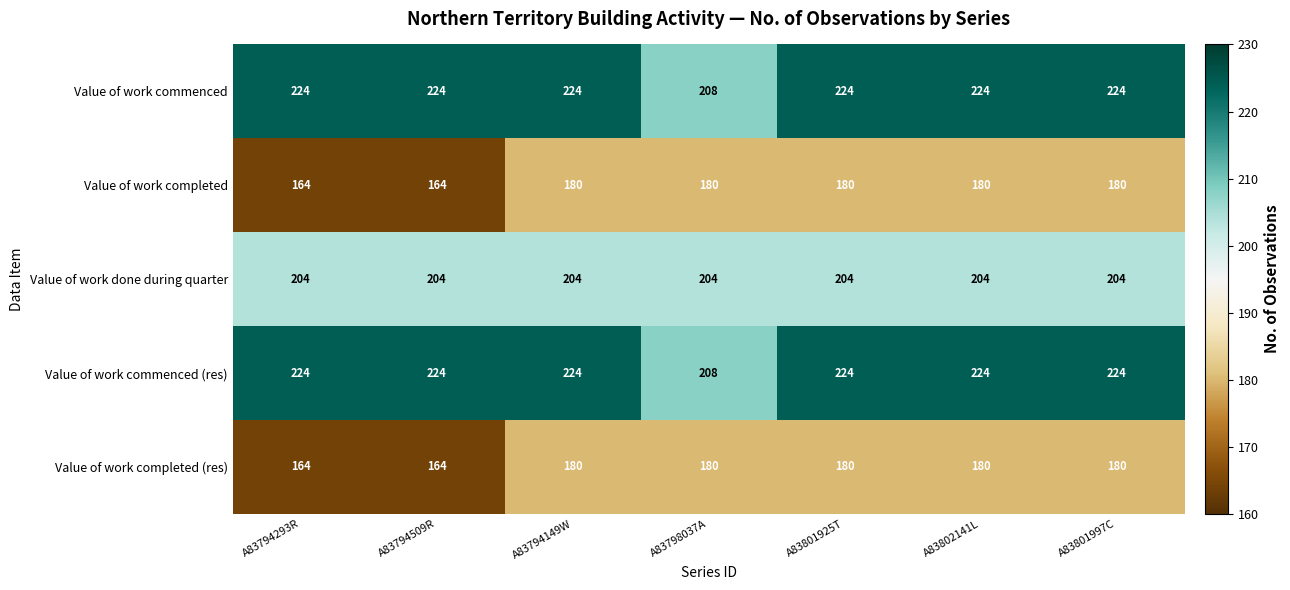

Count the number of categories in the chart.

7